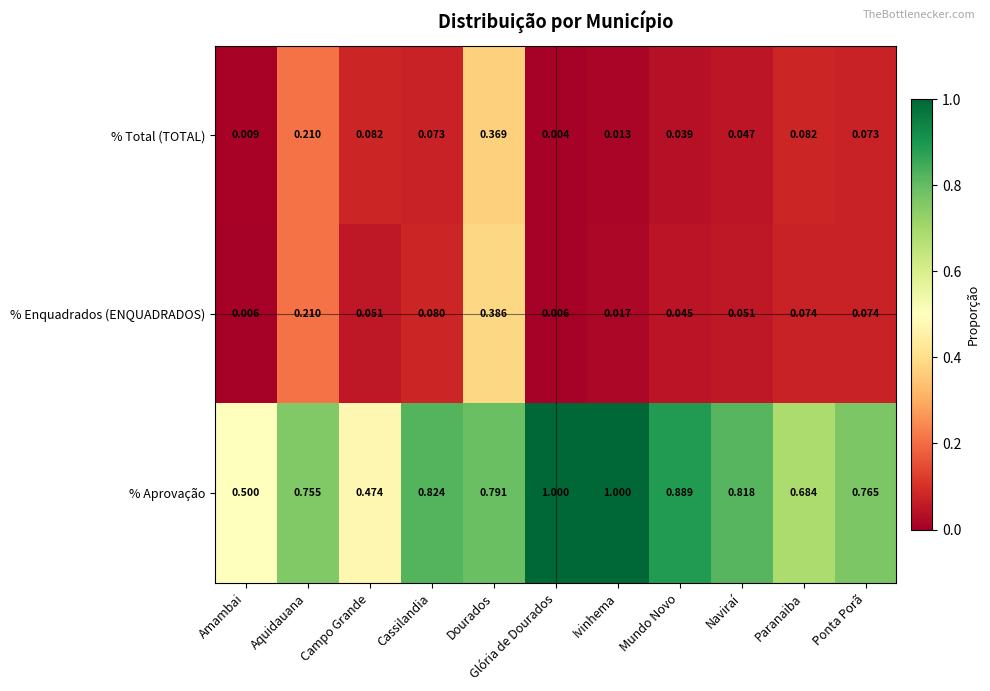

Which series changed the most between Amambai and Mundo Novo?

% Aprovação